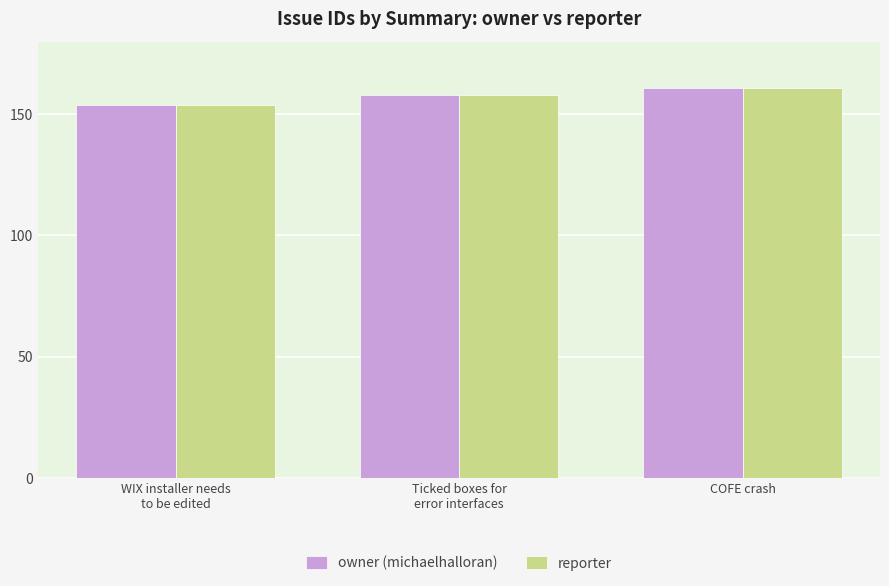

What are all the series names shown in the legend?

owner (michaelhalloran), reporter